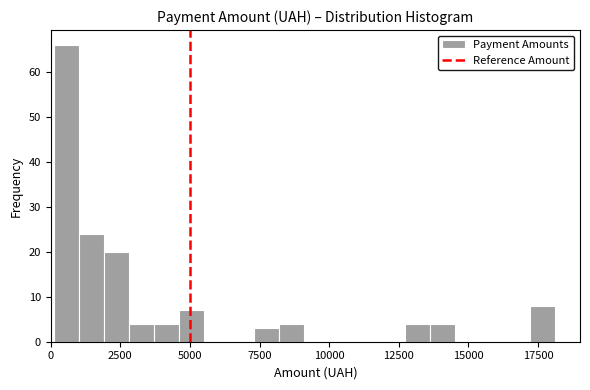

Around what value on the x-axis is the tallest bar? Give the approximate position of its centre, as read against the axis.

500